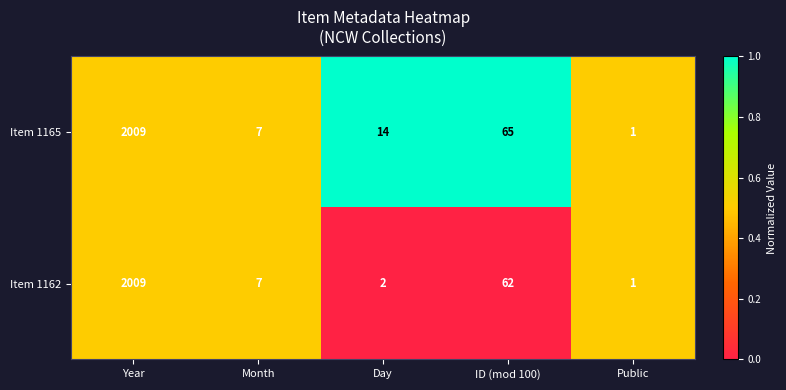

What is the difference between the maximum and minimum values in the Item 1165 series?

2008